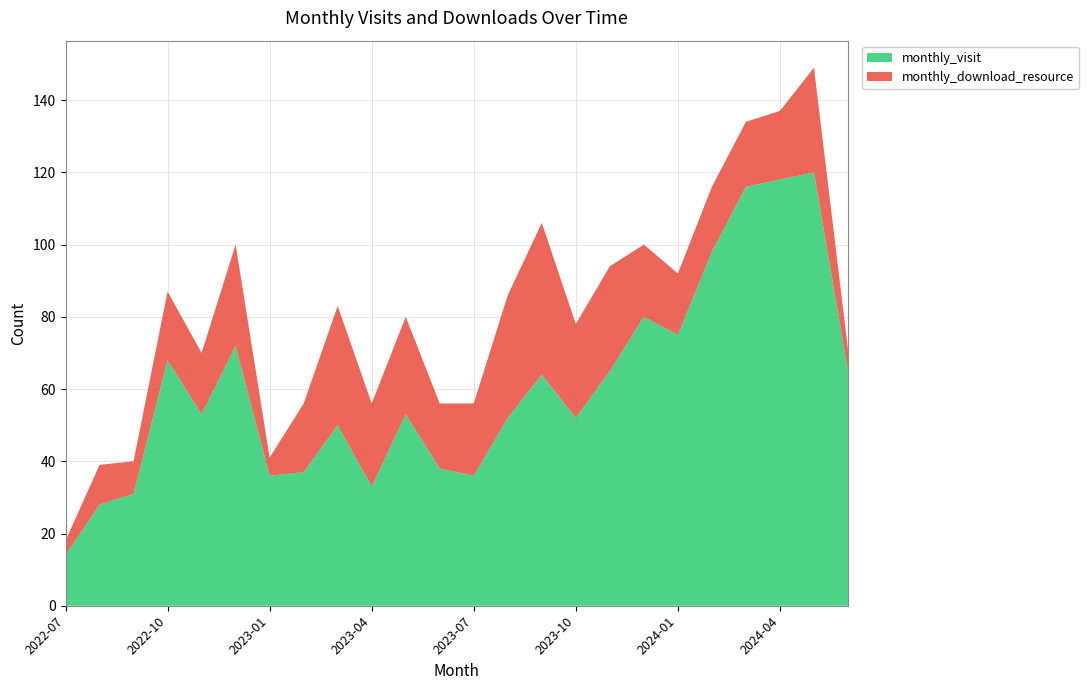

Reading right to left, extract all data points from this chart.

monthly_visit: 65	120	118	116	98	75	80	65	52	64	52	36	38	53	33	50	37	36	72	53	68	31	28	14
monthly_download_resource: 6	29	19	18	18	17	20	29	26	42	34	20	18	27	23	33	19	5	28	17	19	9	11	4